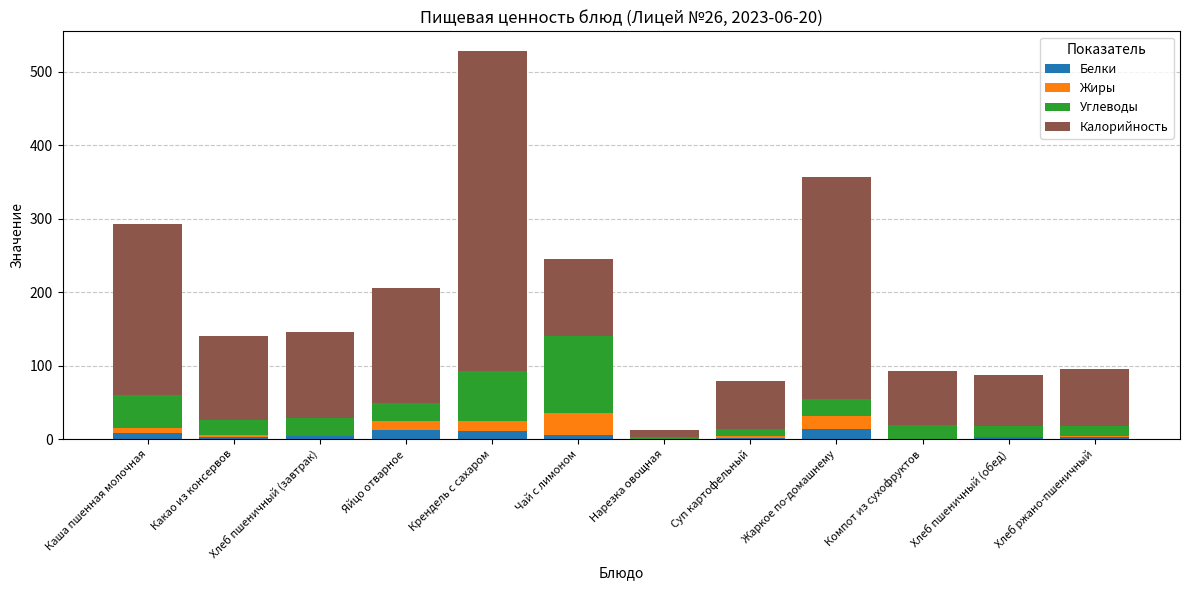

What are all the series names shown in the legend?

Белки, Жиры, Углеводы, Калорийность